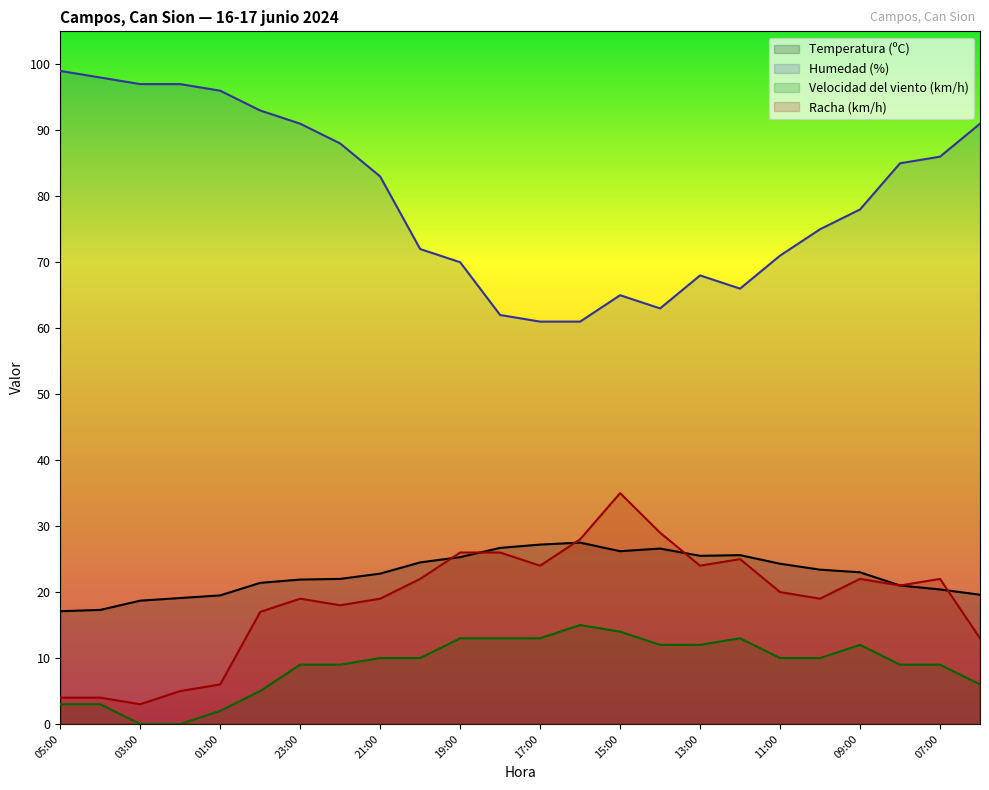

Reading left to right, list all the values displayed in this chart.

Temperatura (ºC): 05:00=17.1	04:00=17.3	03:00=18.7	02:00=19.1	01:00=19.5	00:00=21.4	23:00=21.9	22:00=22.0	21:00=22.8	20:00=24.5	19:00=25.3	18:00=26.7	17:00=27.2	16:00=27.5	15:00=26.2	14:00=26.6	13:00=25.5	12:00=25.6	11:00=24.3	10:00=23.4	09:00=23.0	08:00=21.0	07:00=20.4	06:00=19.6
Humedad (%): 05:00=99.0	04:00=98.0	03:00=97.0	02:00=97.0	01:00=96.0	00:00=93.0	23:00=91.0	22:00=88.0	21:00=83.0	20:00=72.0	19:00=70.0	18:00=62.0	17:00=61.0	16:00=61.0	15:00=65.0	14:00=63.0	13:00=68.0	12:00=66.0	11:00=71.0	10:00=75.0	09:00=78.0	08:00=85.0	07:00=86.0	06:00=91.0
Velocidad del viento (km/h): 05:00=3.0	04:00=3.0	03:00=0.0	02:00=0.0	01:00=2.0	00:00=5.0	23:00=9.0	22:00=9.0	21:00=10.0	20:00=10.0	19:00=13.0	18:00=13.0	17:00=13.0	16:00=15.0	15:00=14.0	14:00=12.0	13:00=12.0	12:00=13.0	11:00=10.0	10:00=10.0	09:00=12.0	08:00=9.0	07:00=9.0	06:00=6.0
Racha (km/h): 05:00=4.0	04:00=4.0	03:00=3.0	02:00=5.0	01:00=6.0	00:00=17.0	23:00=19.0	22:00=18.0	21:00=19.0	20:00=22.0	19:00=26.0	18:00=26.0	17:00=24.0	16:00=28.0	15:00=35.0	14:00=29.0	13:00=24.0	12:00=25.0	11:00=20.0	10:00=19.0	09:00=22.0	08:00=21.0	07:00=22.0	06:00=13.0